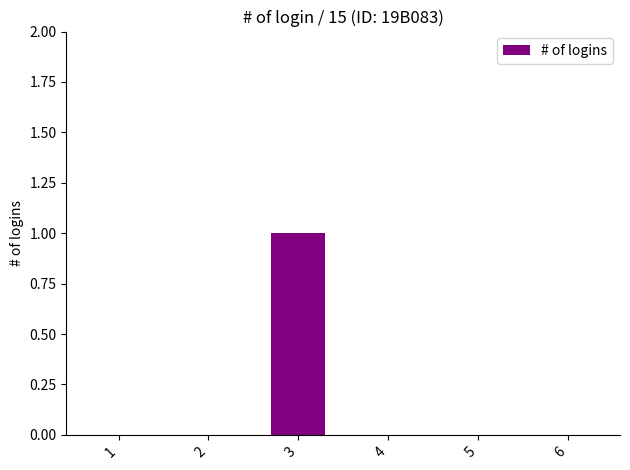

Which label corresponds to the largest value in the chart?

3